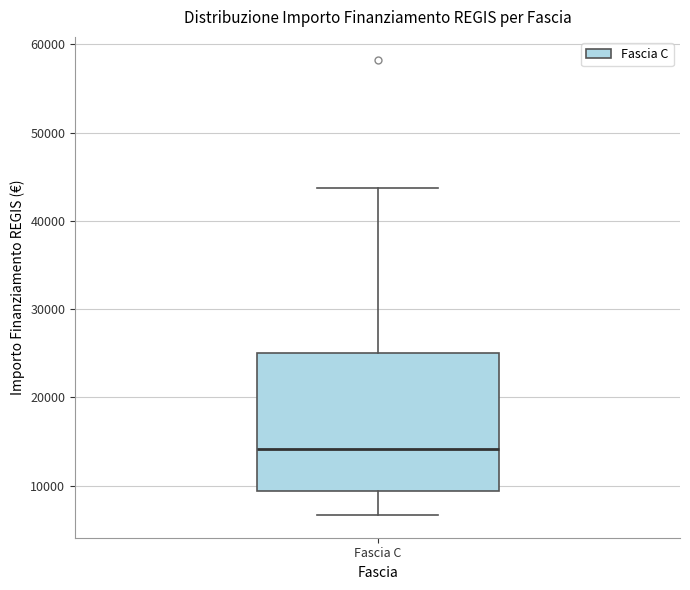

Read this box plot against the y-axis: the position of the median line, the range covered by the box, and the ends of both whiskers. The values are not printed on the chart, so give them approximately, as read against the axis.

median 14000, box 9000 to 25000, whiskers 7000 to 44000